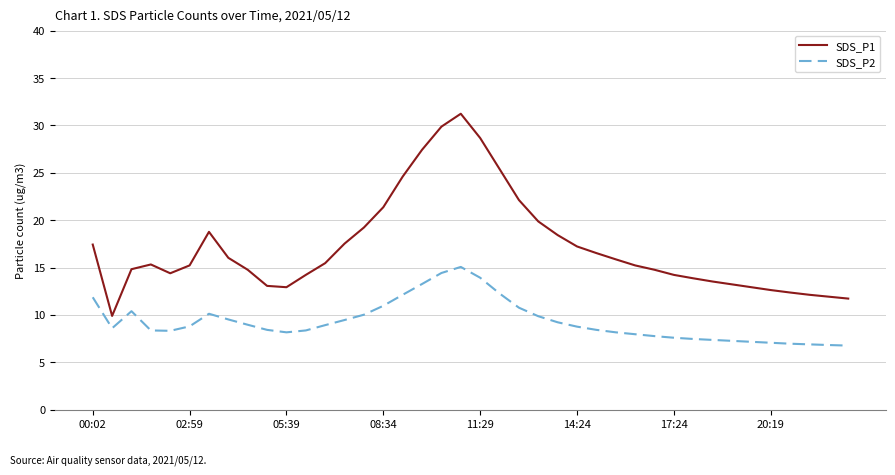

How many values in the SDS_P1 series exceed 15?

22